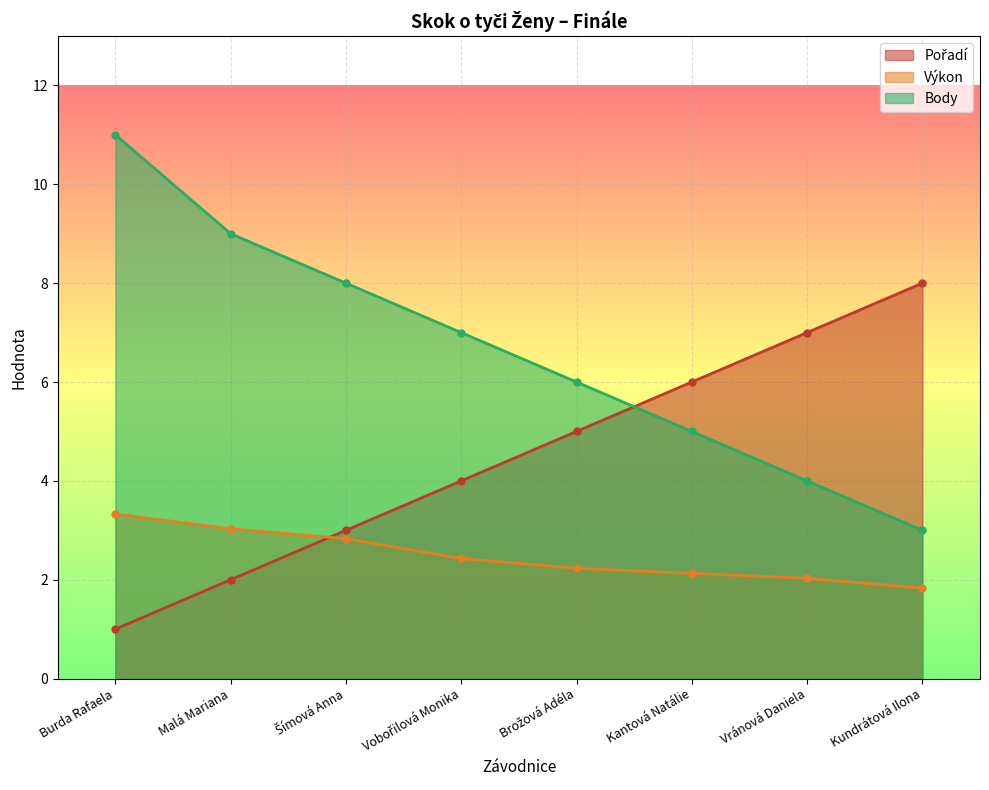

Between which two adjacent categories do Výkon and Pořadí first intersect?

Malá Mariana and Šímová Anna